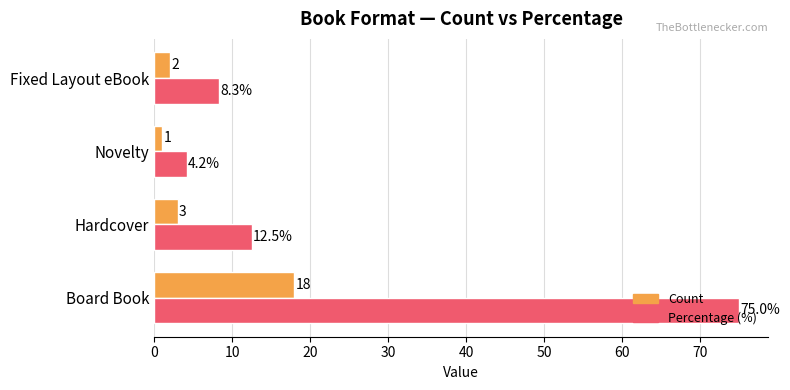

At how many categories does at least one series exceed 14?

1